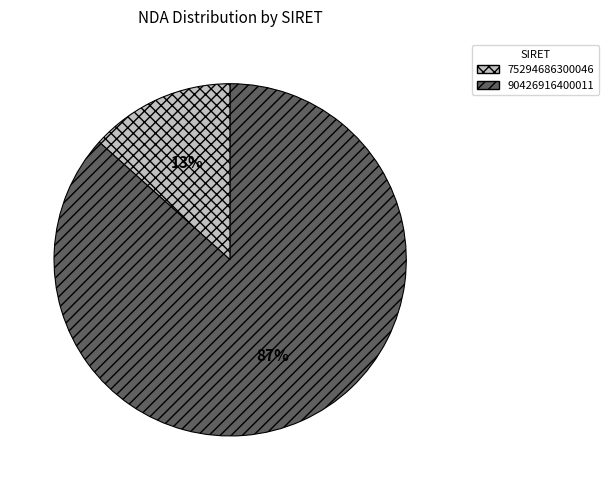

What percentage is the 90426916400011 slice, to the nearest percent?

87%